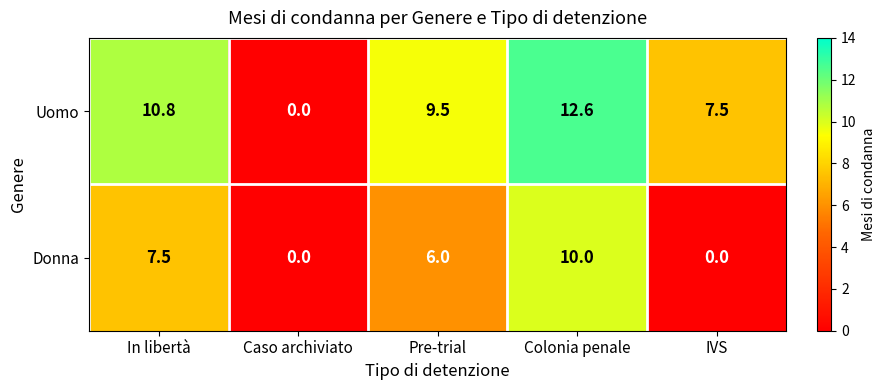

List the series in order of their peak value, lowest first.

Donna, Uomo